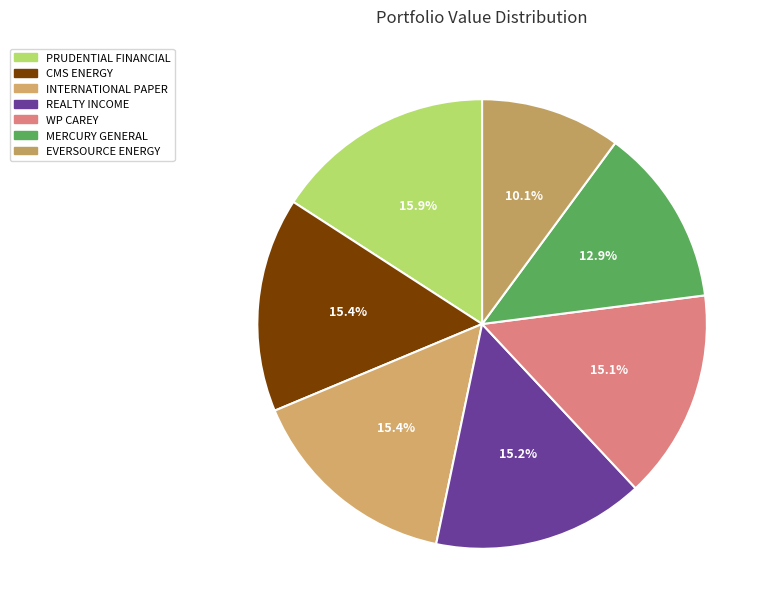

Rank the categories by value from highest to lowest.

PRUDENTIAL FINANCIAL INC, CMS ENERGY CORP, INTERNATIONAL PAPER CO, REALTY INCOME CORP, WP CAREY INC, MERCURY GENERAL CORP, EVERSOURCE ENERGY CO